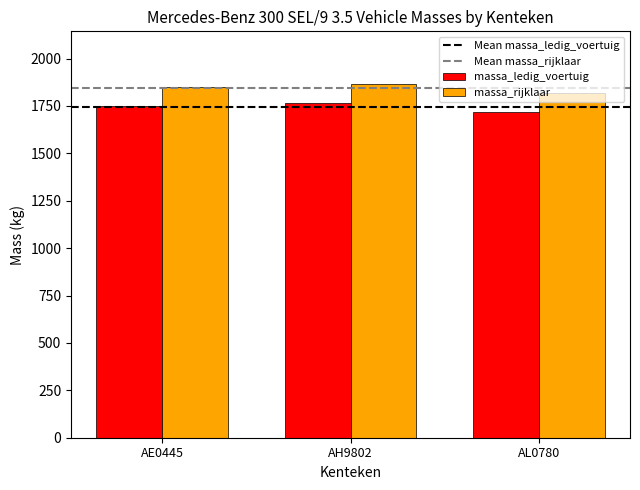

Reading right to left, what are all the values shown in this chart?

massa_ledig_voertuig: AL0780=1720	AH9802=1764	AE0445=1748
massa_rijklaar: AL0780=1820	AH9802=1864	AE0445=1848